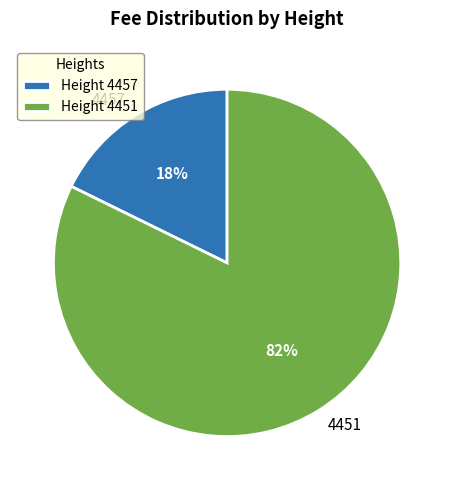

Does any single category account for the majority?

Yes